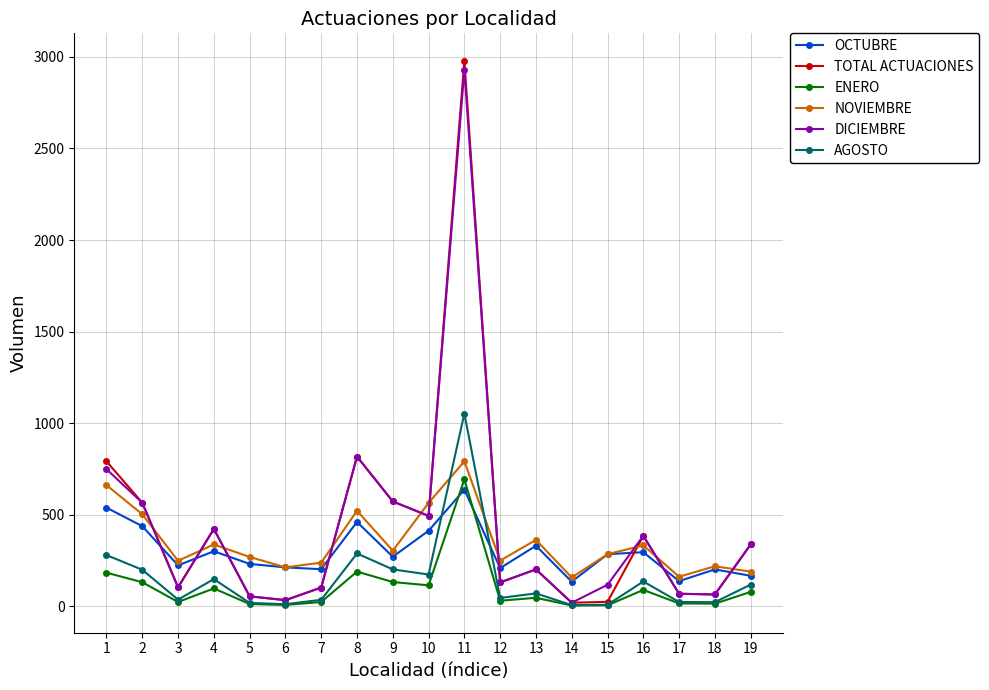

Which series has the largest range (max minus min)?

TOTAL ACTUACIONES